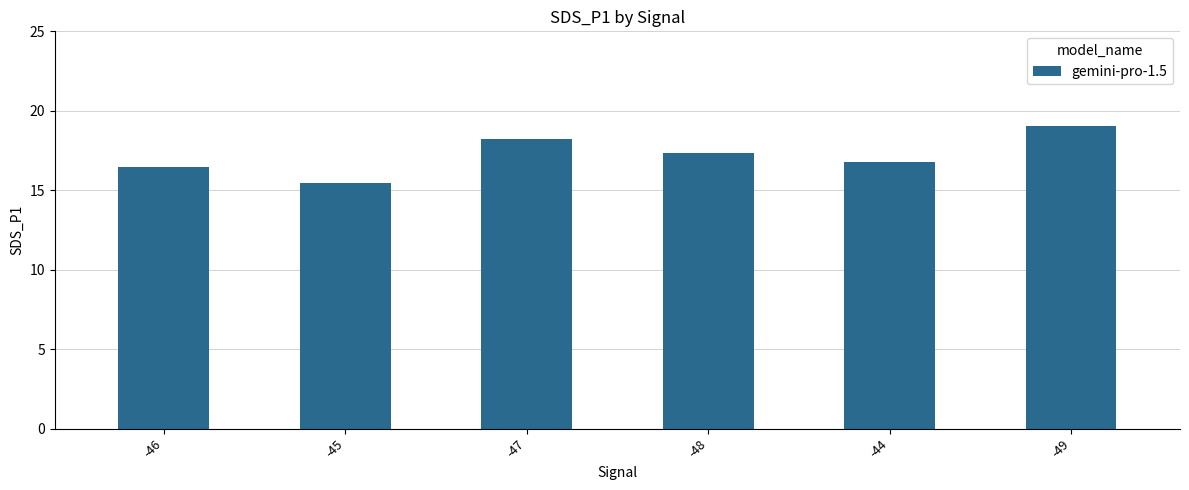

Which has a higher value, -49 or -48?

-49